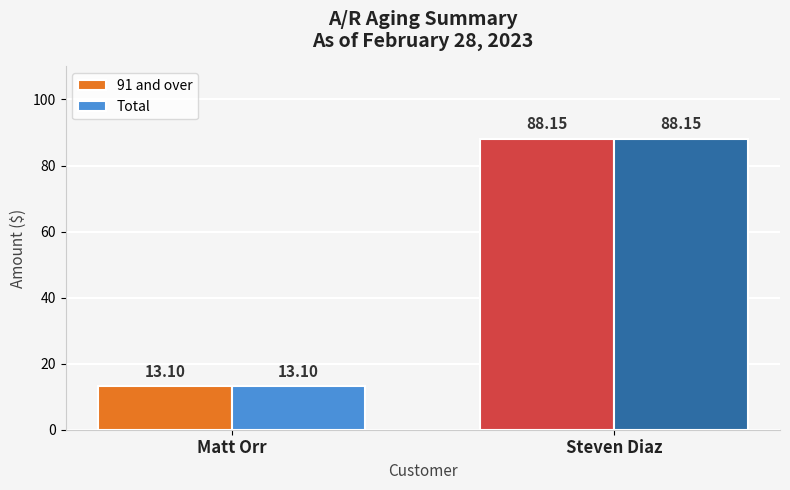

How many categories are shown in the chart?

2